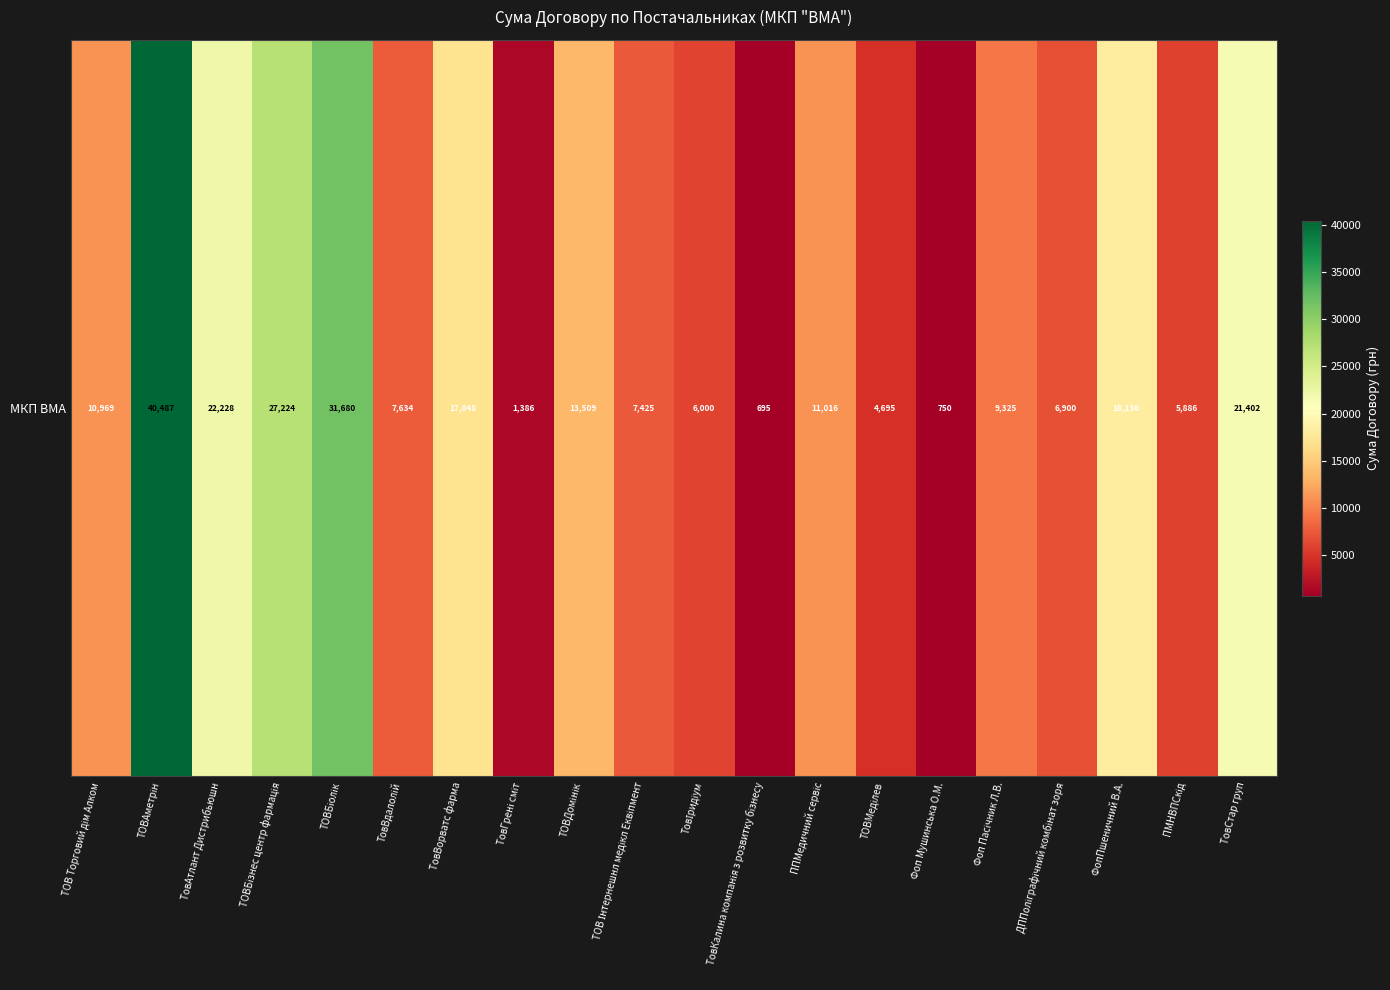

Which label corresponds to the smallest value in the chart?

ТовКалина компанія з розвитку бізнесу